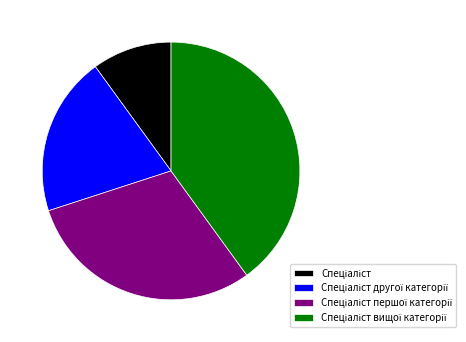

Does any single category account for the majority?

No